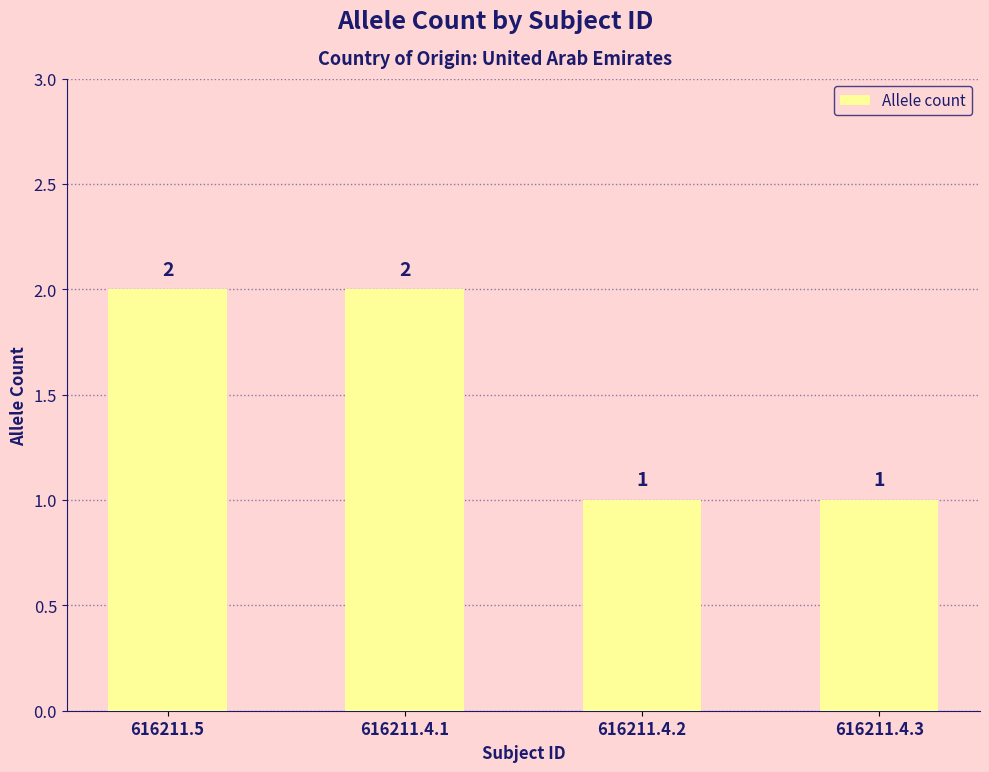

How many bars are there in total?

4